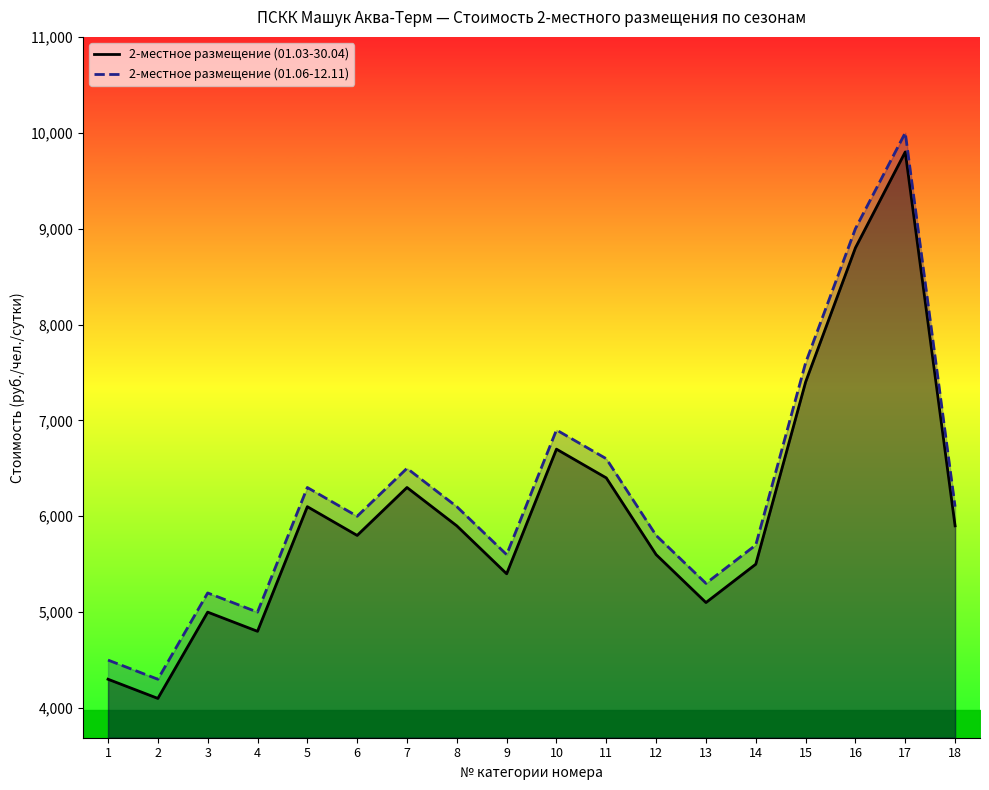

What is the lowest value of the 2-местное размещение (01.06-12.11) series?

4300